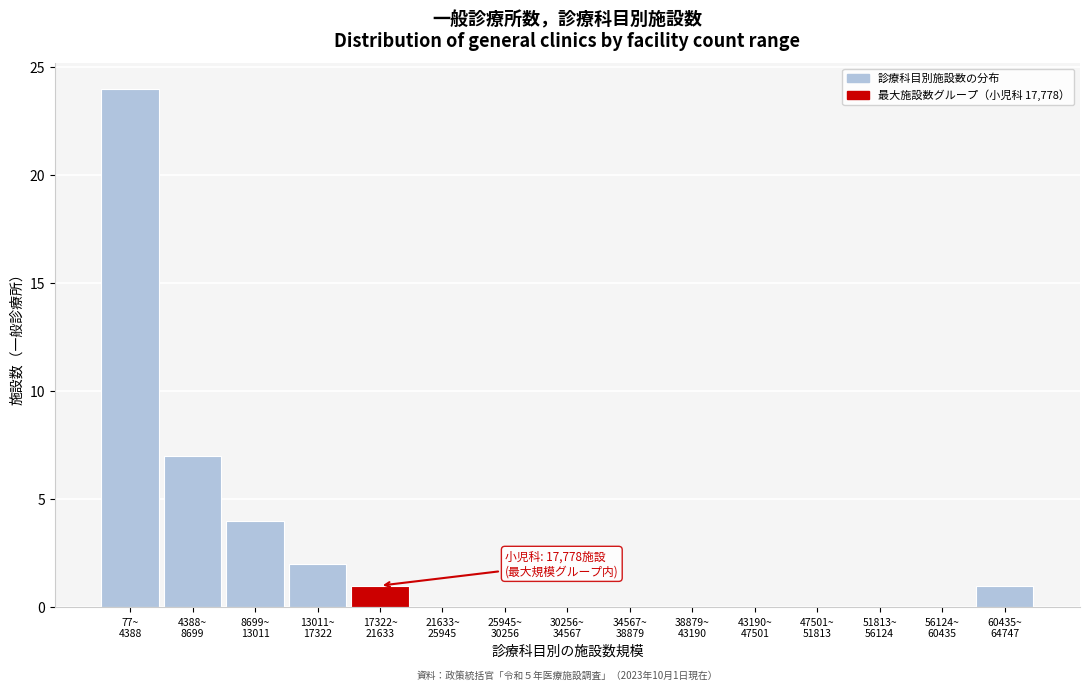

What is the sum of all values?

39